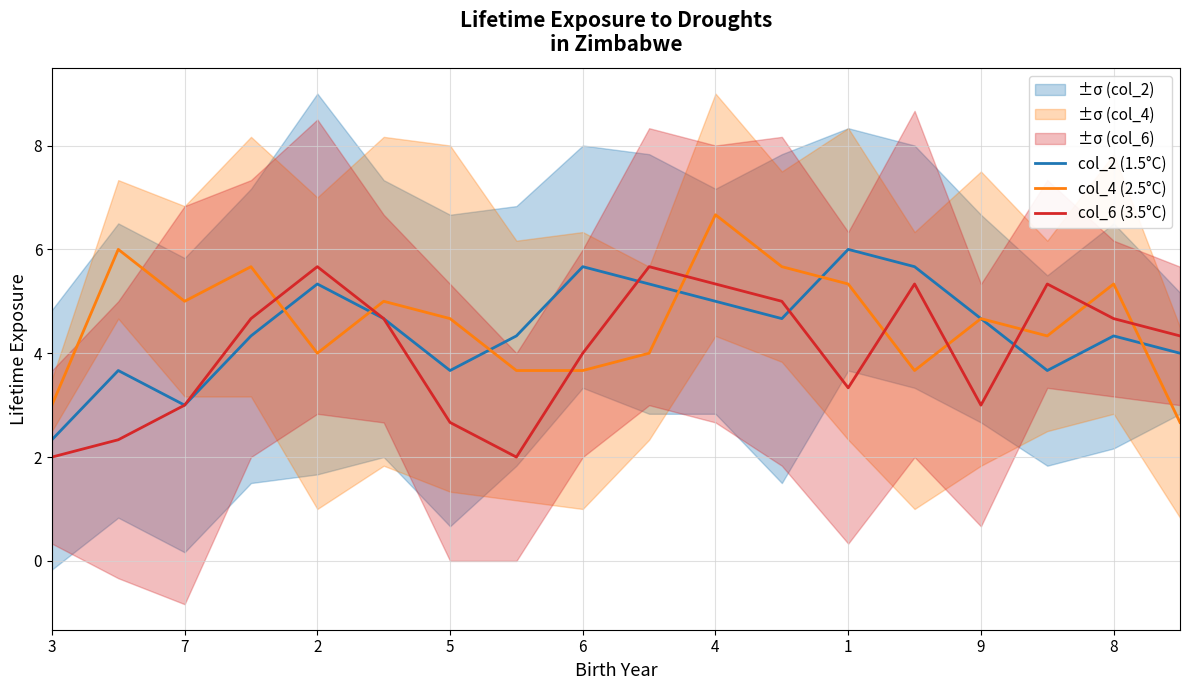

The value of col_2 (1.5°C) at 5 is 4.8. True or false?

False